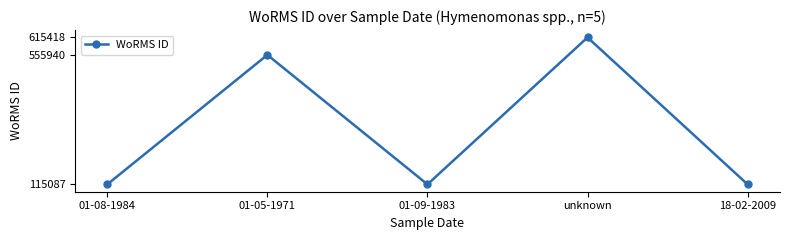

How many points are lower than both their immediate neighbors (excluding endpoints)?

1